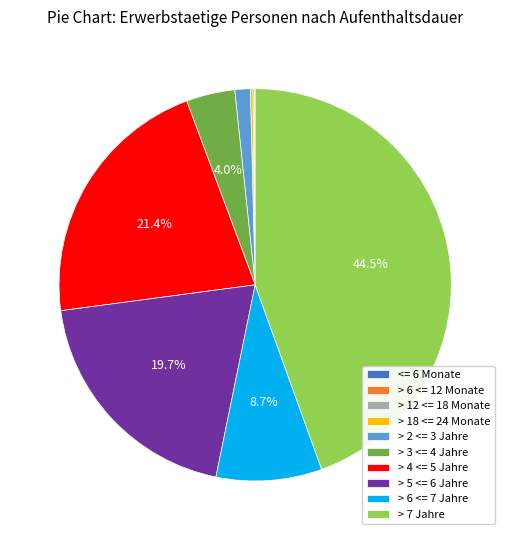

Does > 6 <= 7 Jahre represent more than half of the total?

No